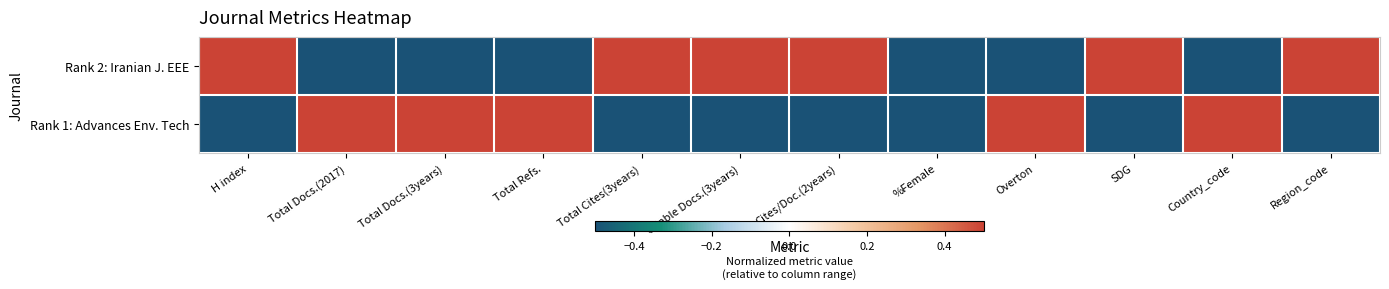

At how many categories does at least one series exceed 0?

11